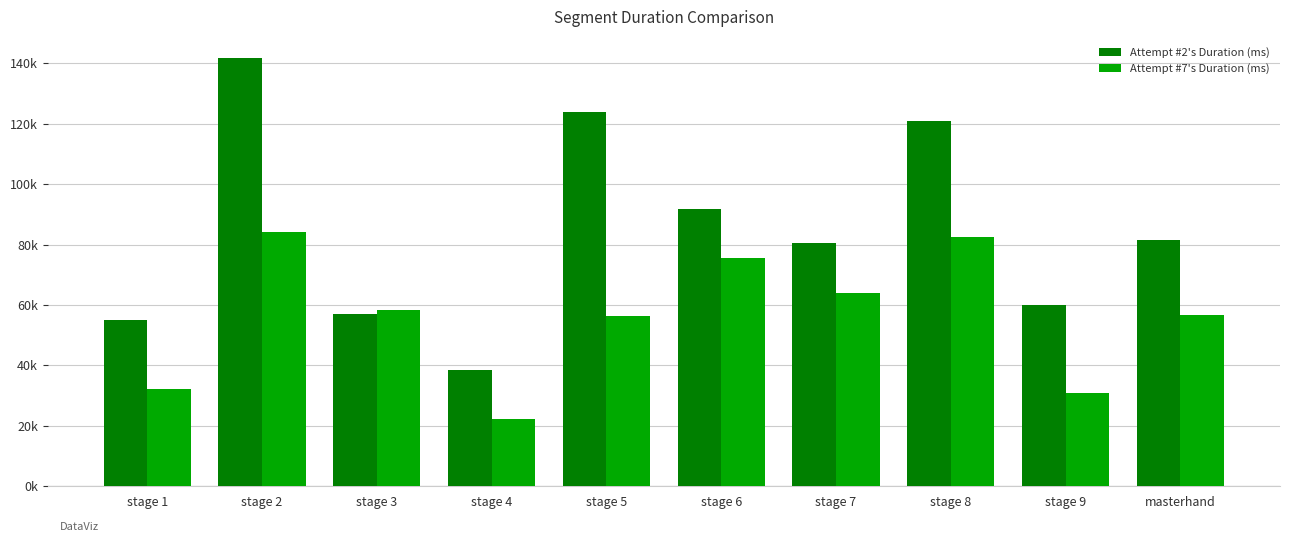

What is the sum of all Attempt #2's Duration (ms) values?

850812